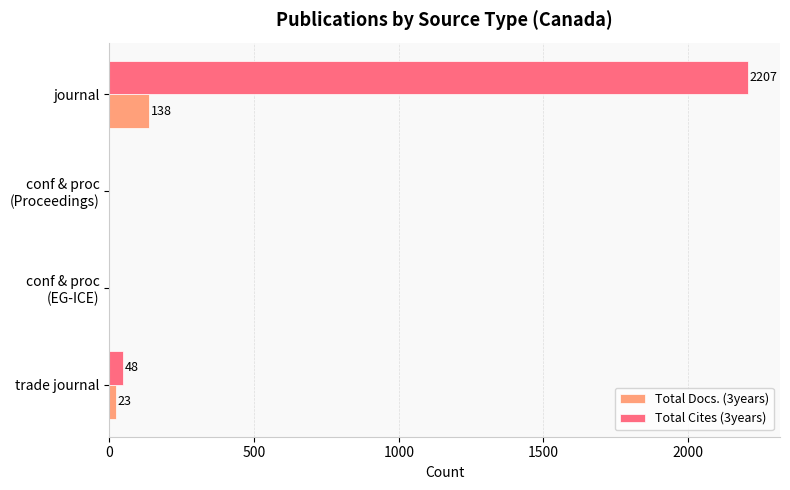

How many values in Total Cites (3years) are above zero?

2